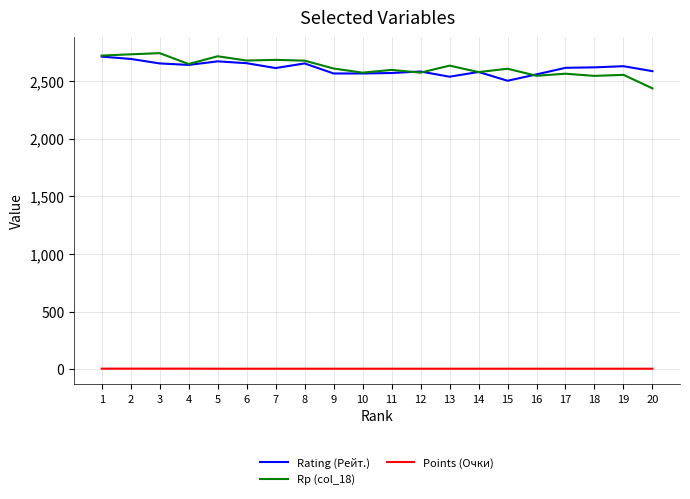

Is the value of Rp (col_18) at 4 greater than the value of Points (Очки) at 6?

Yes